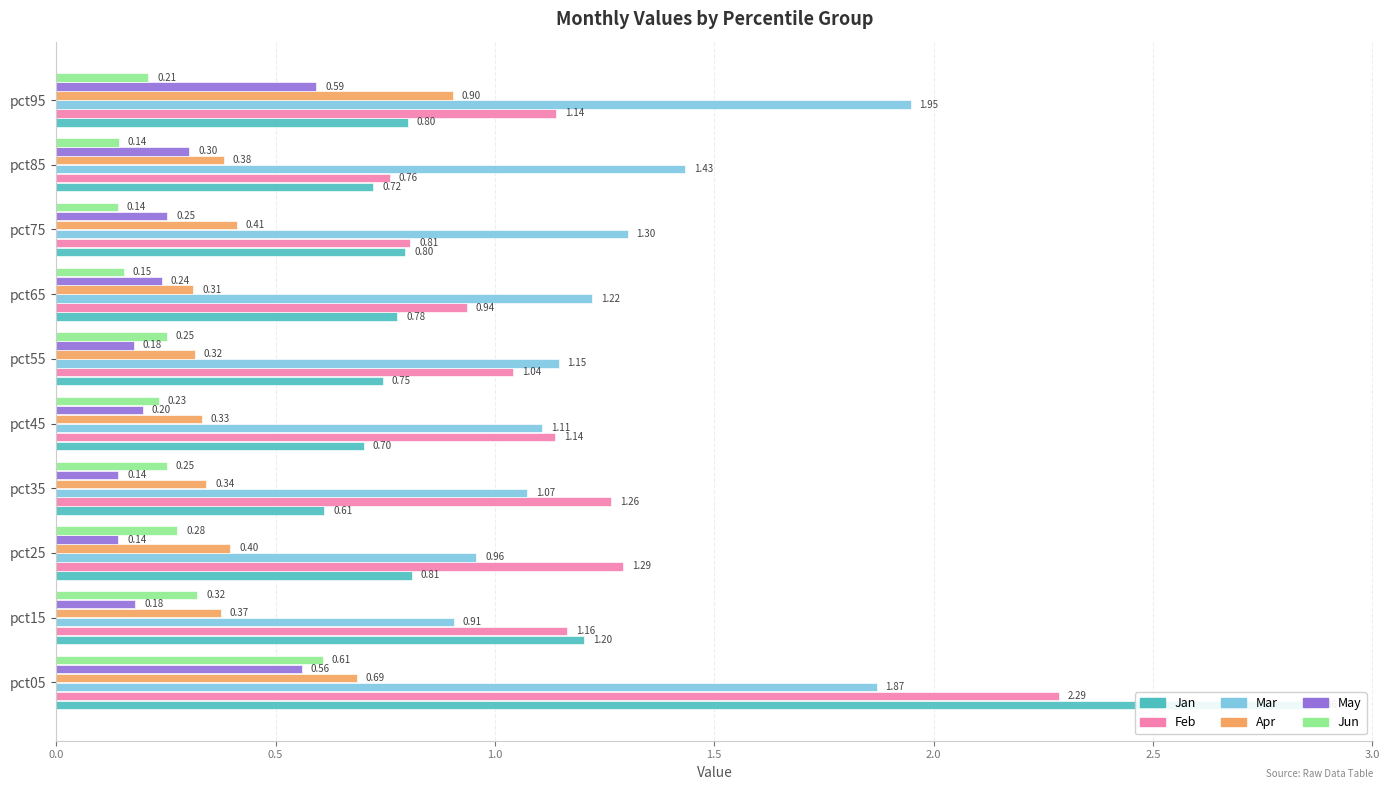

The May series shows 0.2 at pct25. True or false?

False